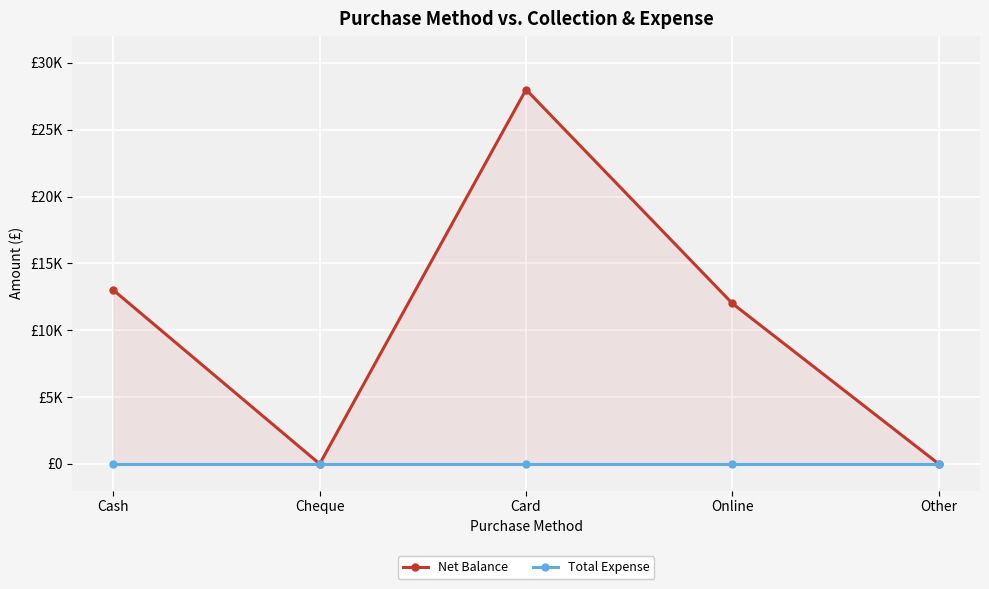

At which label does Net Balance reach its minimum?

Cheque